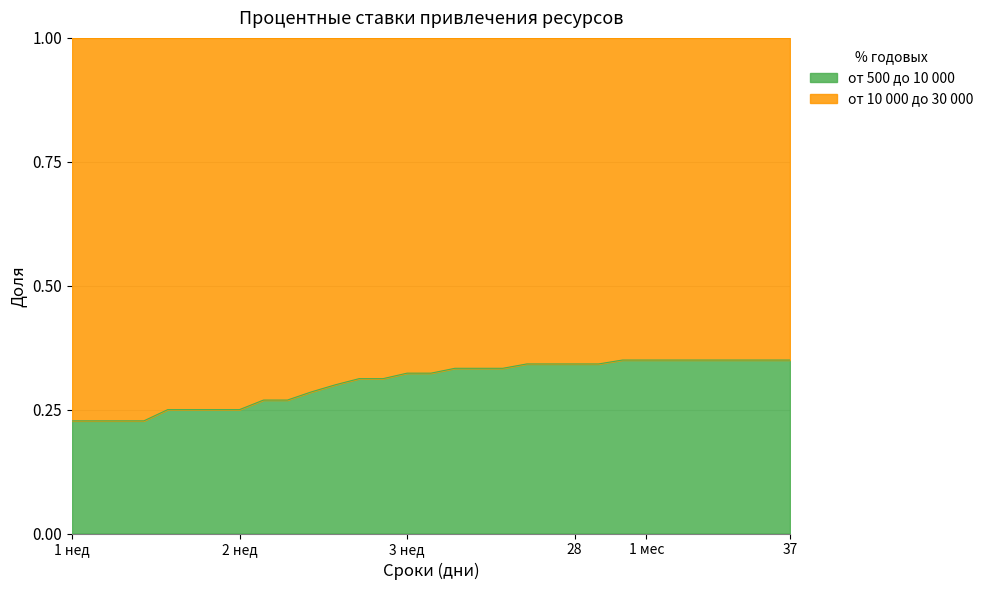

Rank the categories by value from lowest to highest.

7, 8, 9, 10, 11, 12, 13, 14, 15, 16, 17, 18, 19, 20, 21, 22, 23, 24, 25, 26, 27, 28, 29, 30, 31, 32, 33, 34, 35, 36, 37